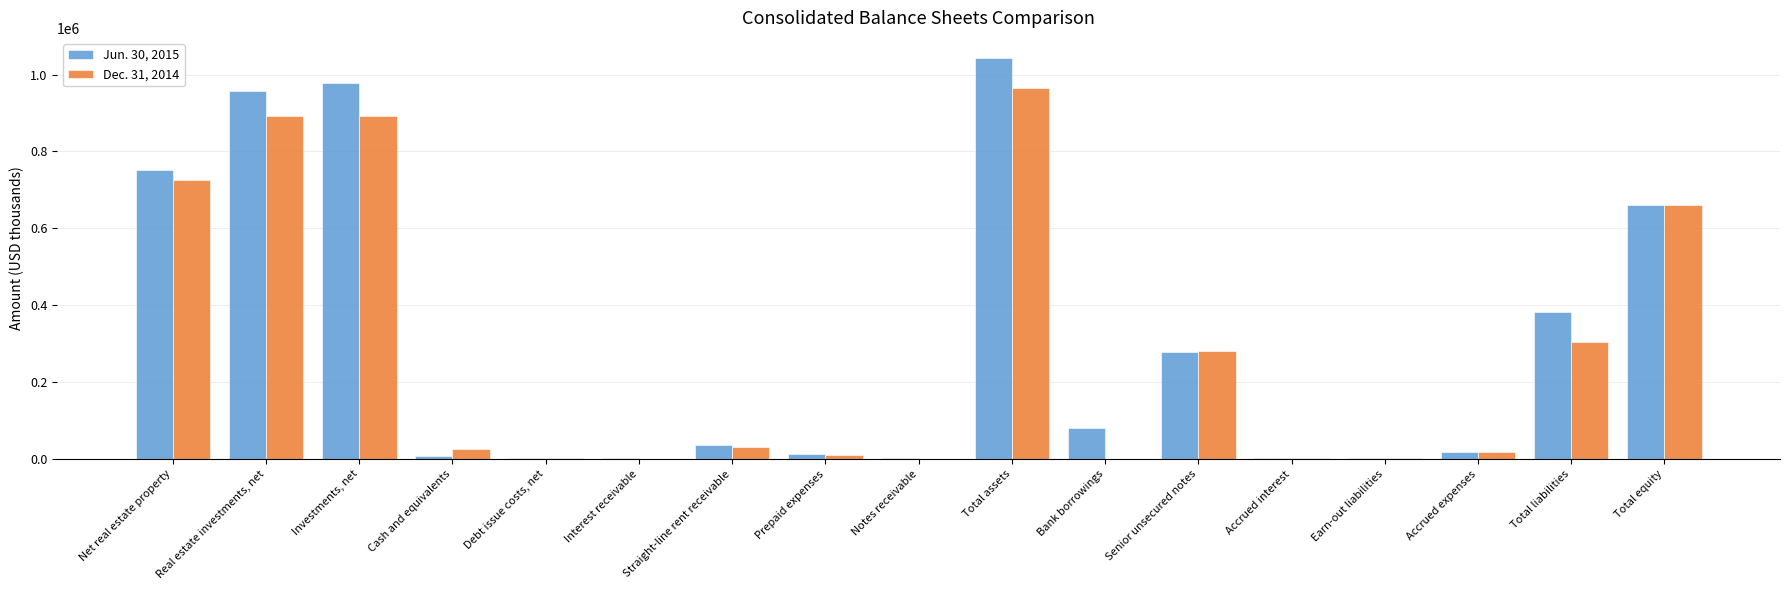

At which category is the sum across all series the highest?

Total assets